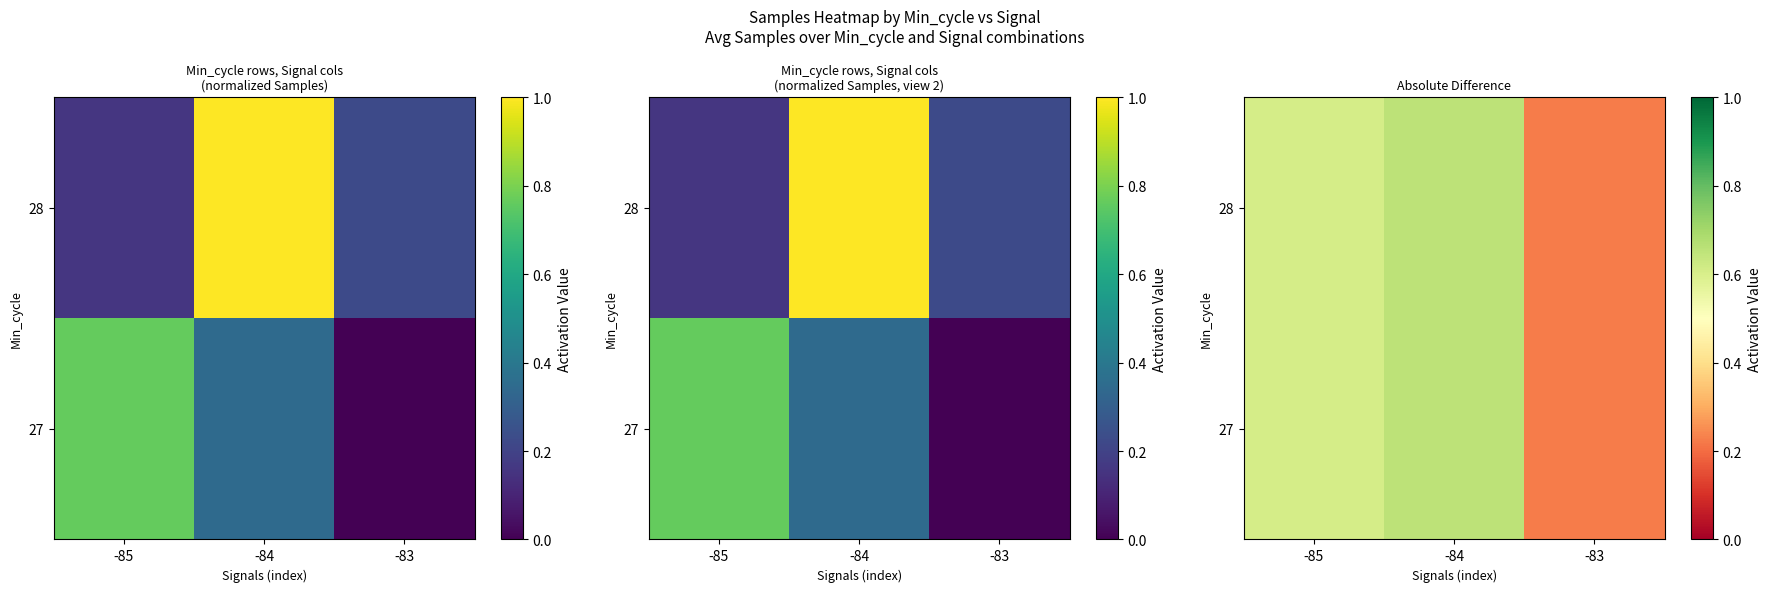

Which has a higher value, -83 or -84?

-84